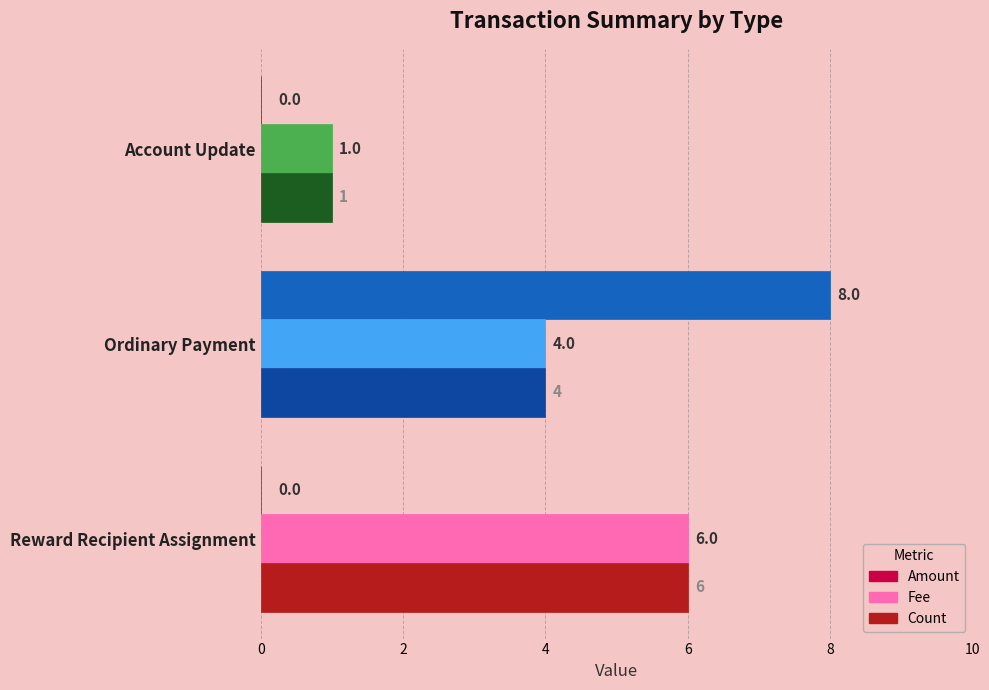

True or false: Amount has a value of 6 at Account Update.

False